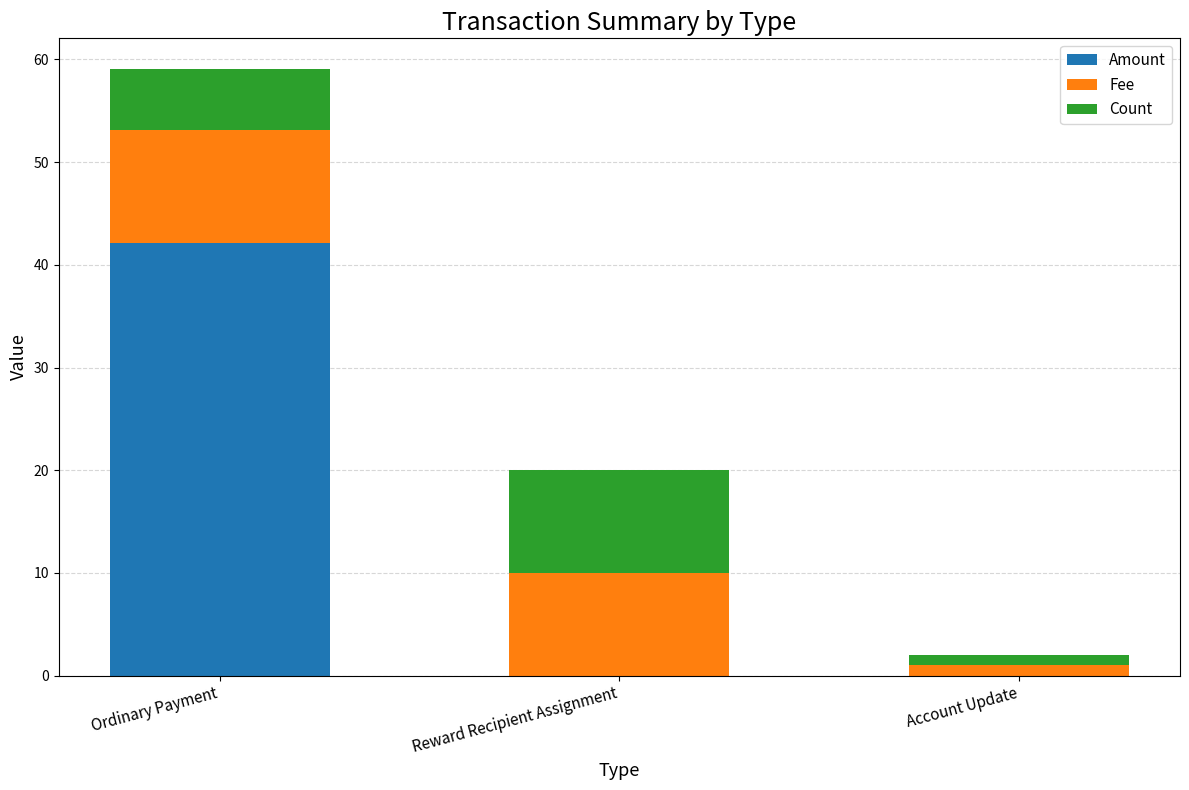

At which category is the sum across all series the highest?

Ordinary Payment